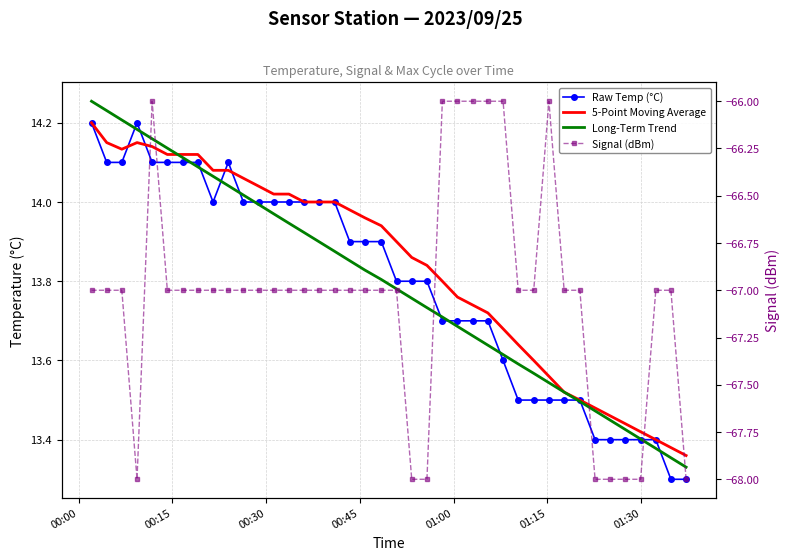

Which series has the largest total across all categories?

5-Point Moving Average